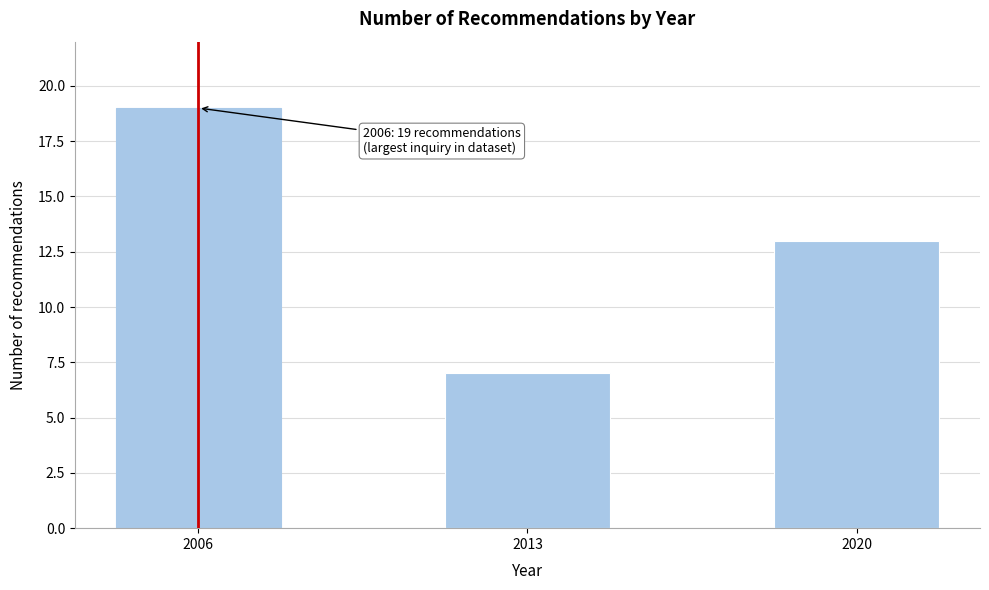

Reading right to left, what are all the values shown in this chart?

13	7	19